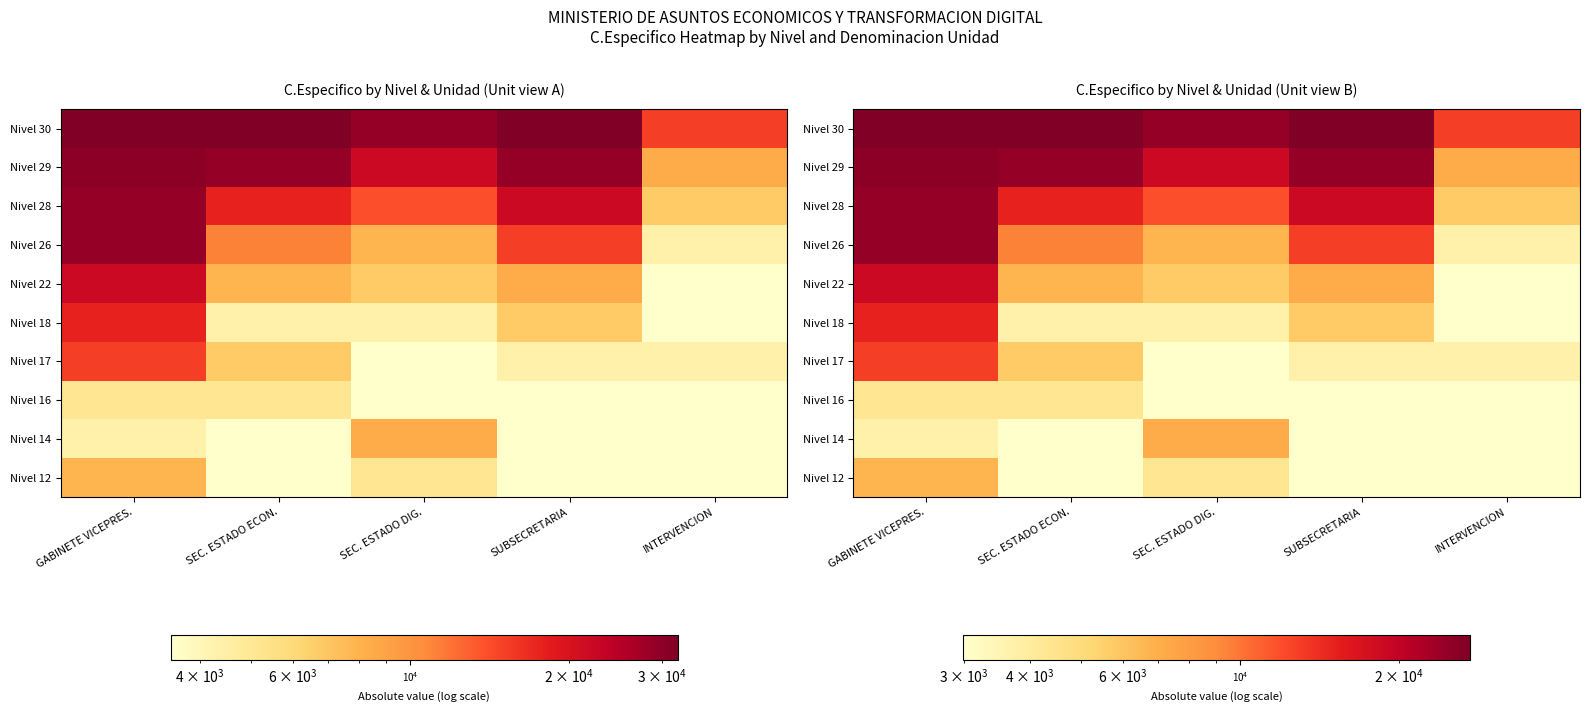

What is the smallest value displayed?

2997.4